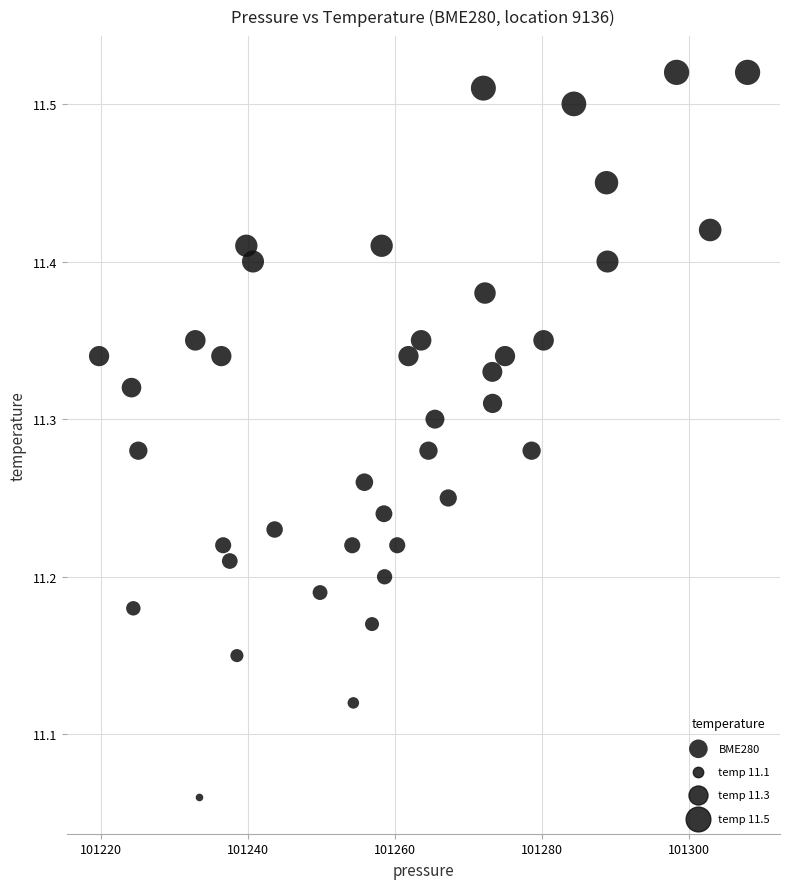

What is the range of Y values (max minus min)?

0.5